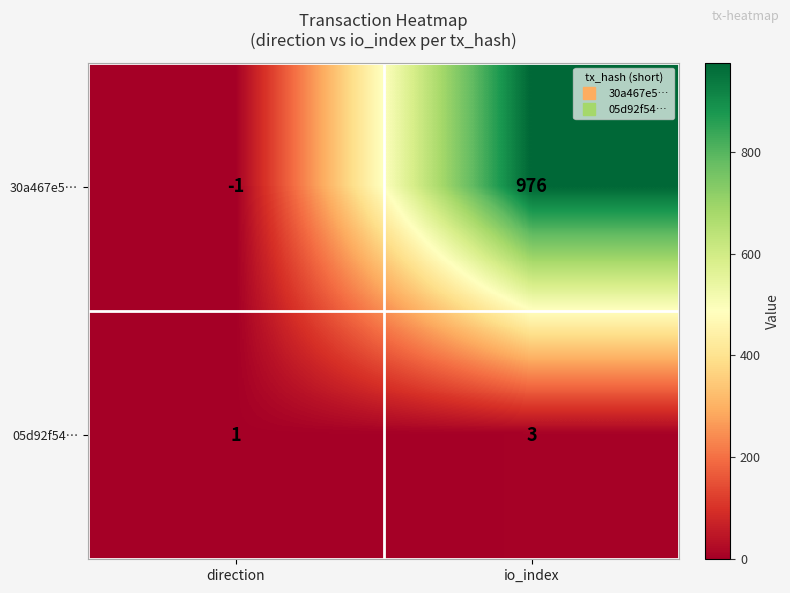

Is it true that 05d92f54… equals 4 at io_index?

False